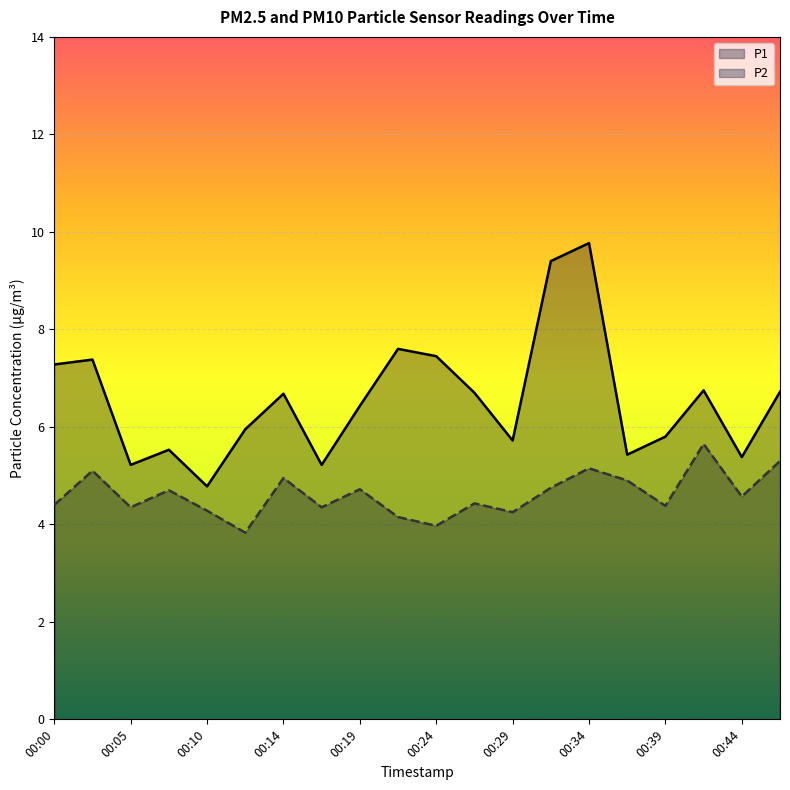

The P2 series shows 5.2 at 00:34. True or false?

True